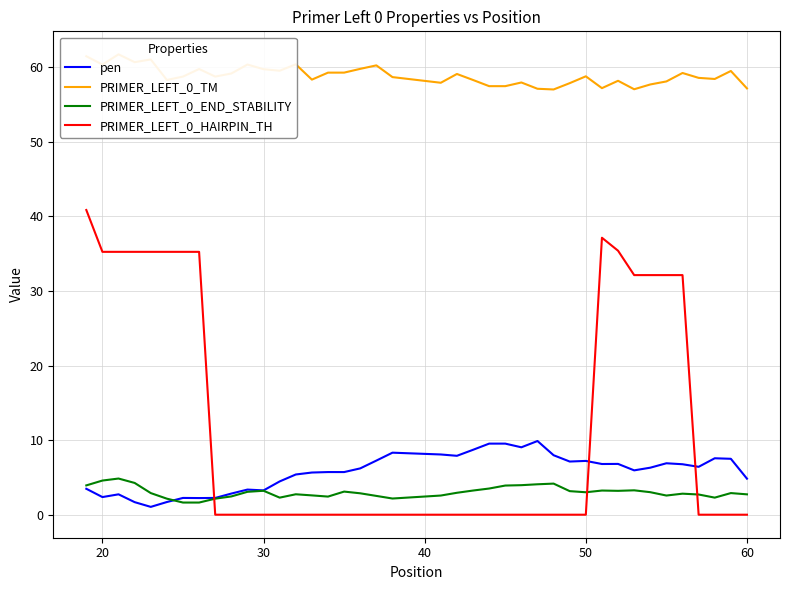

Does the chart have visible grid lines?

Yes